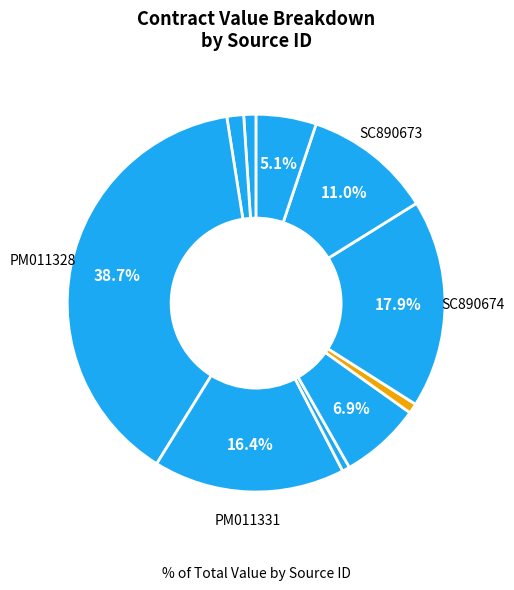

How many slices are in this pie chart?

10